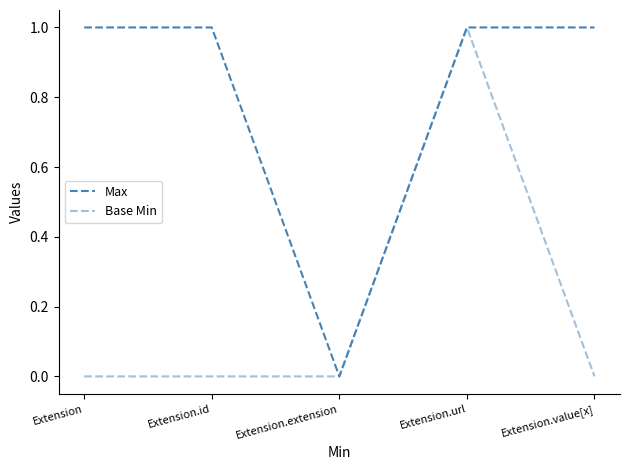

Is this an area chart (filled region under the line)?

No